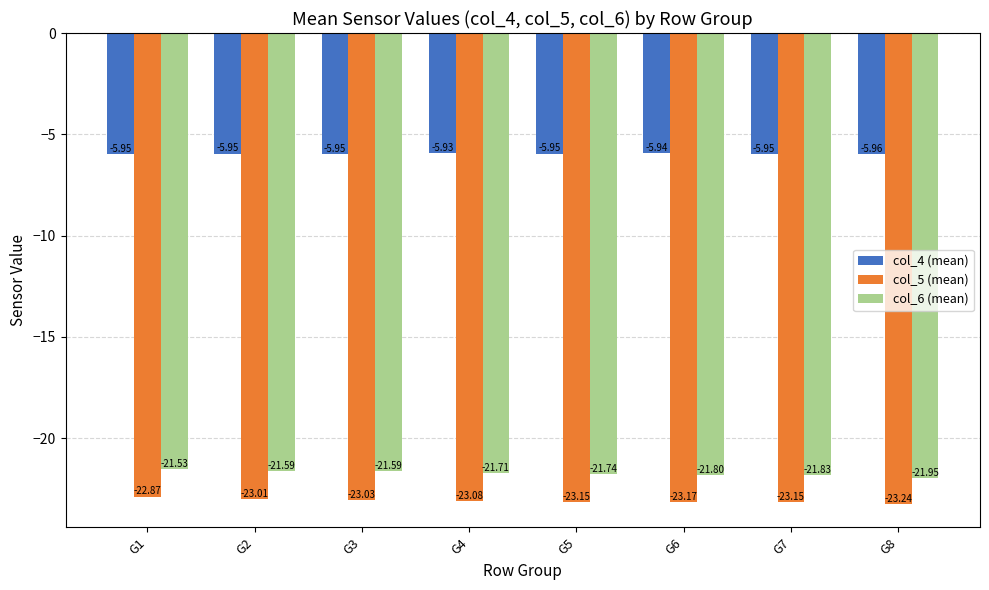

Which label corresponds to the smallest value in the chart?

G8